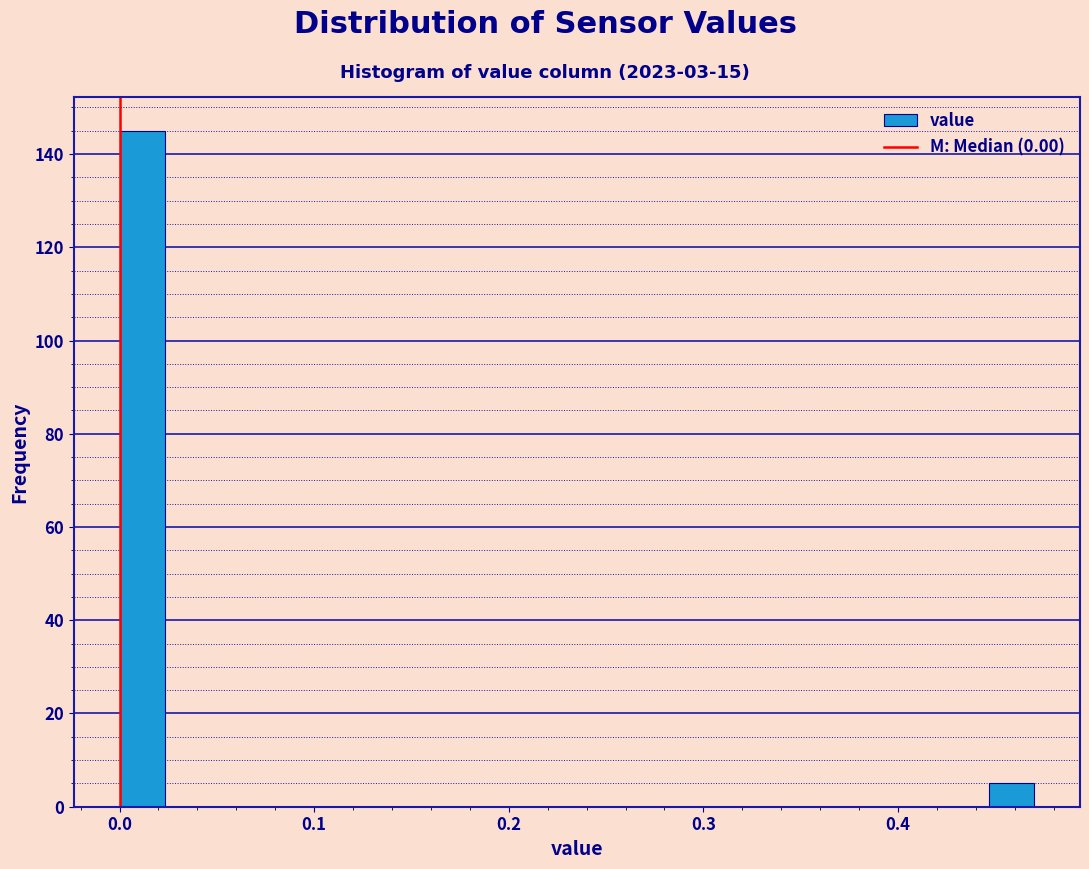

Read against the x-axis, roughly where is the centre of the tallest bar?

0.01